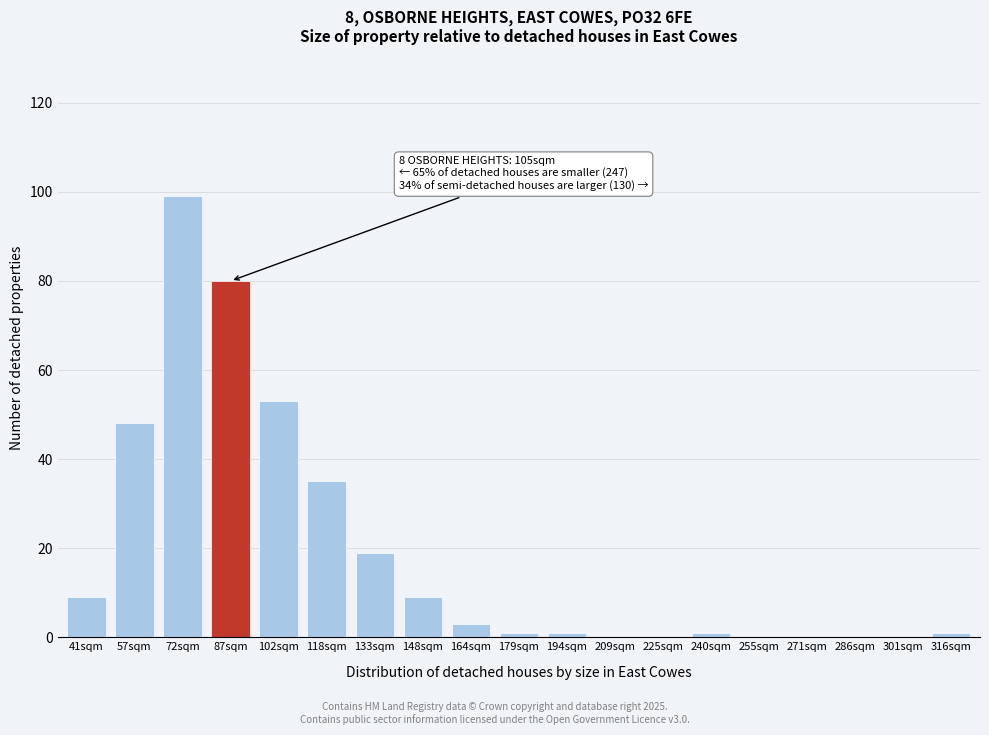

Reading left to right, what are all the values shown in this chart?

41sqm=9	57sqm=48	72sqm=99	87sqm=80	102sqm=53	118sqm=35	133sqm=19	148sqm=9	164sqm=3	179sqm=1	194sqm=1	209sqm=0	225sqm=0	240sqm=1	255sqm=0	271sqm=0	286sqm=0	301sqm=0	316sqm=1